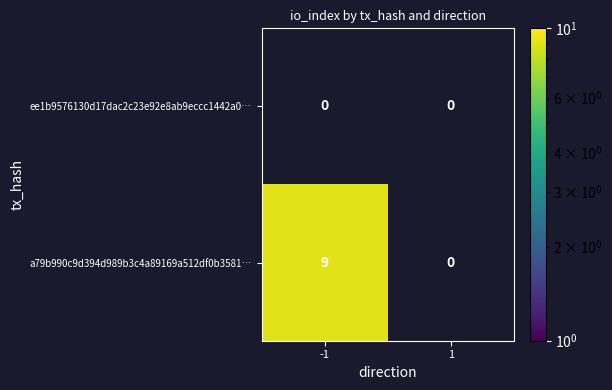

At -1, list the series in order from smallest to largest.

ee1b9576130d17dac2c23e92e8ab9eccc1442a0…, a79b990c9d394d989b3c4a89169a512df0b3581…